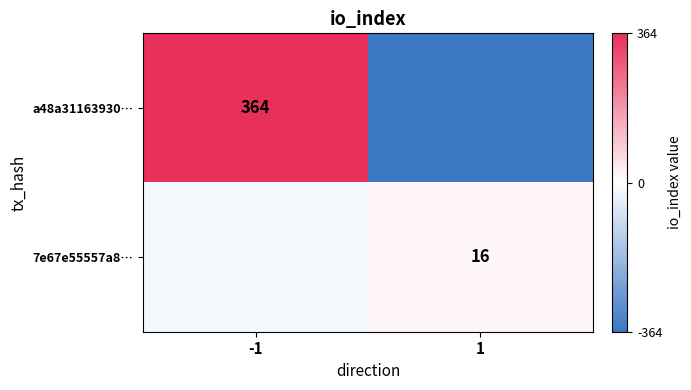

Is it true that 7e67e55557a8… equals 16 at 1?

True